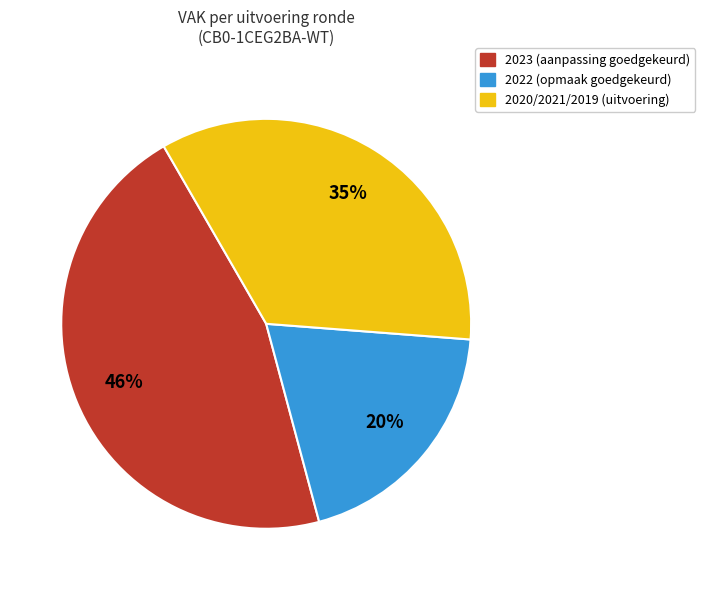

What is the largest slice in the pie chart?

2023 (aanpassing goedgekeurd)